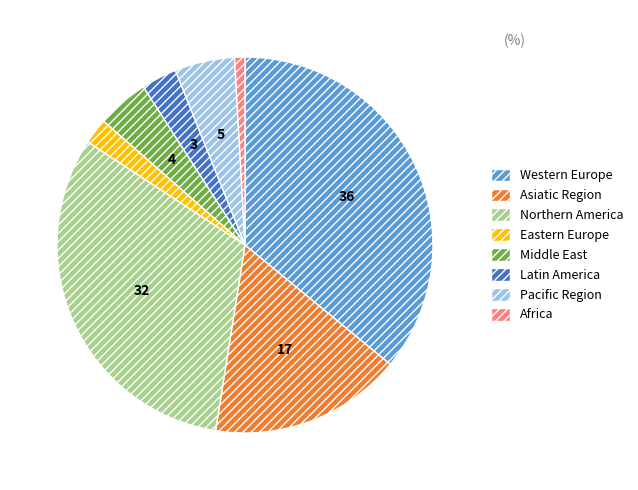

Is there any slice that represents more than half of the pie?

No